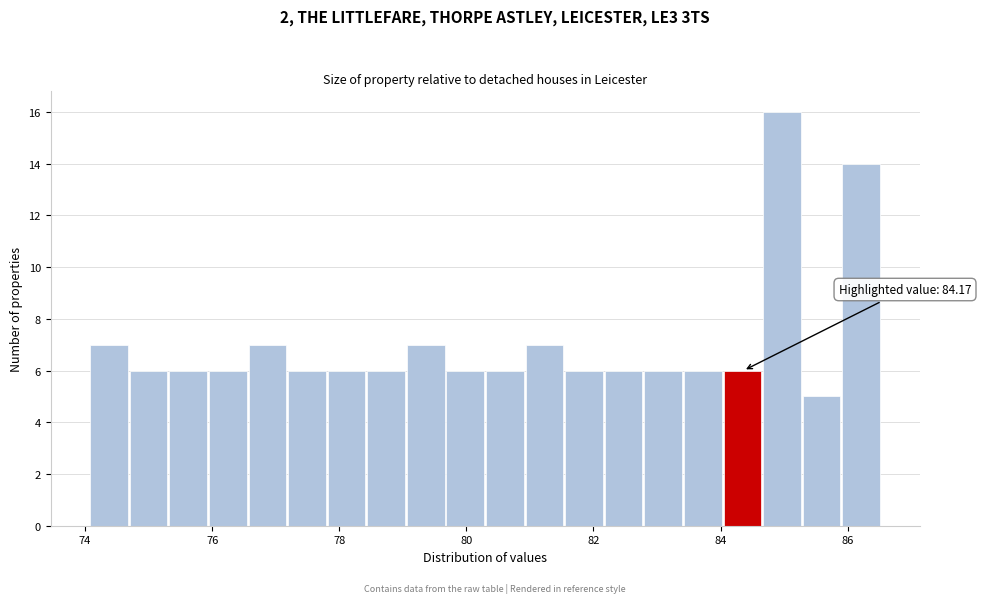

Read against the x-axis, roughly where is the centre of the tallest bar?

85.0